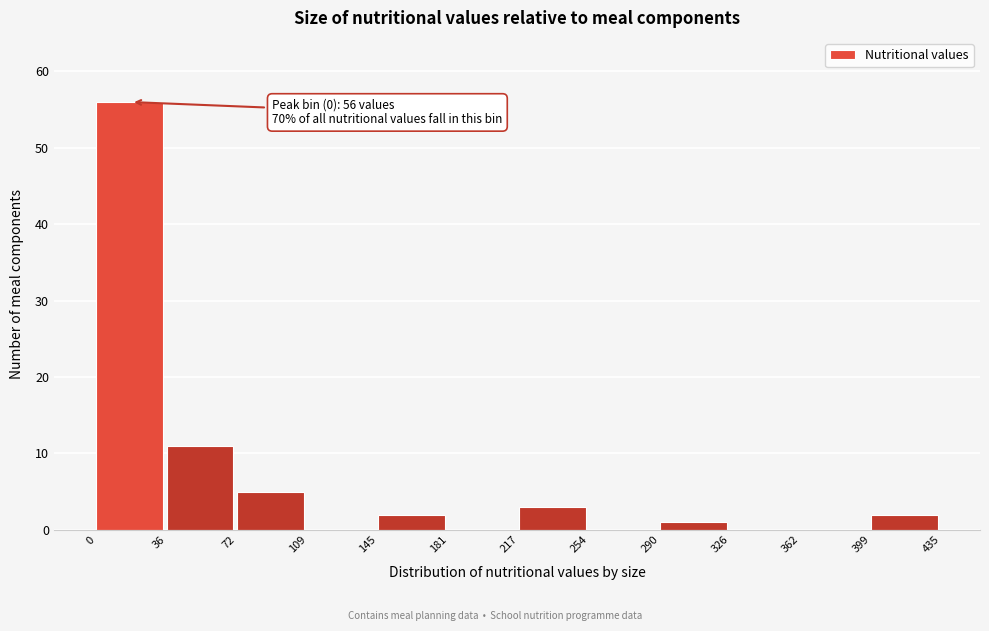

Over which range of the x-axis is the bar tallest?

0 to 36